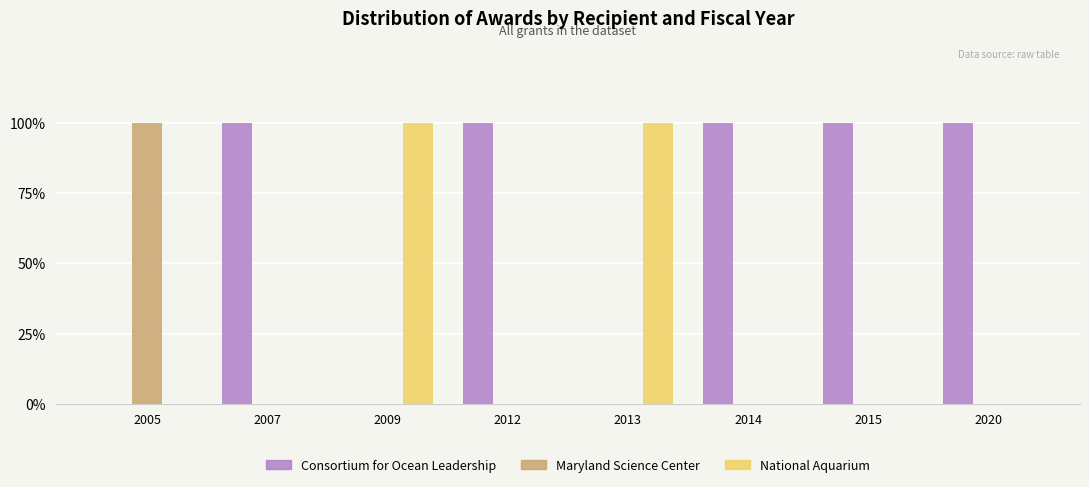

Are the bars horizontal?

No